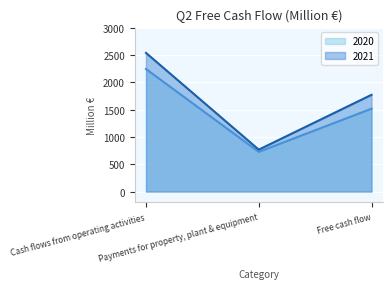

What are all the series names shown in the legend?

2020, 2021